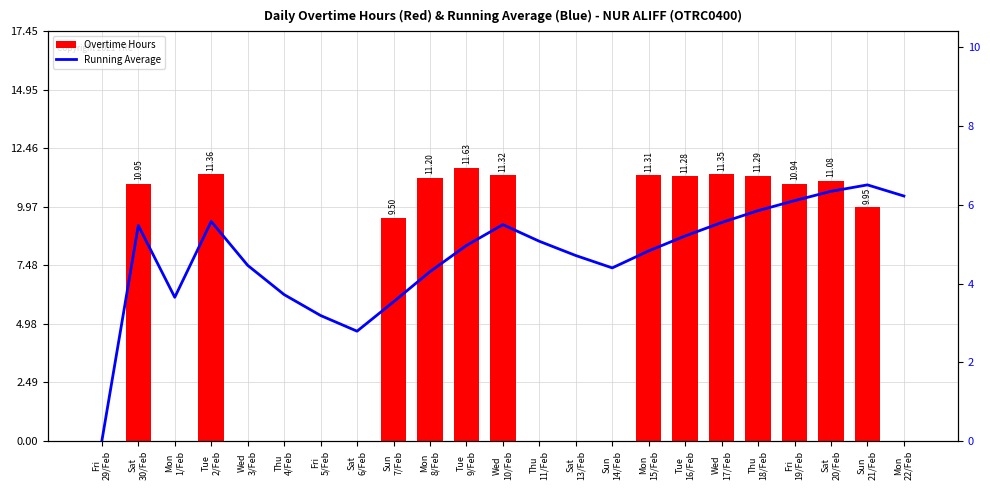

At how many categories does at least one series exceed 0?

22